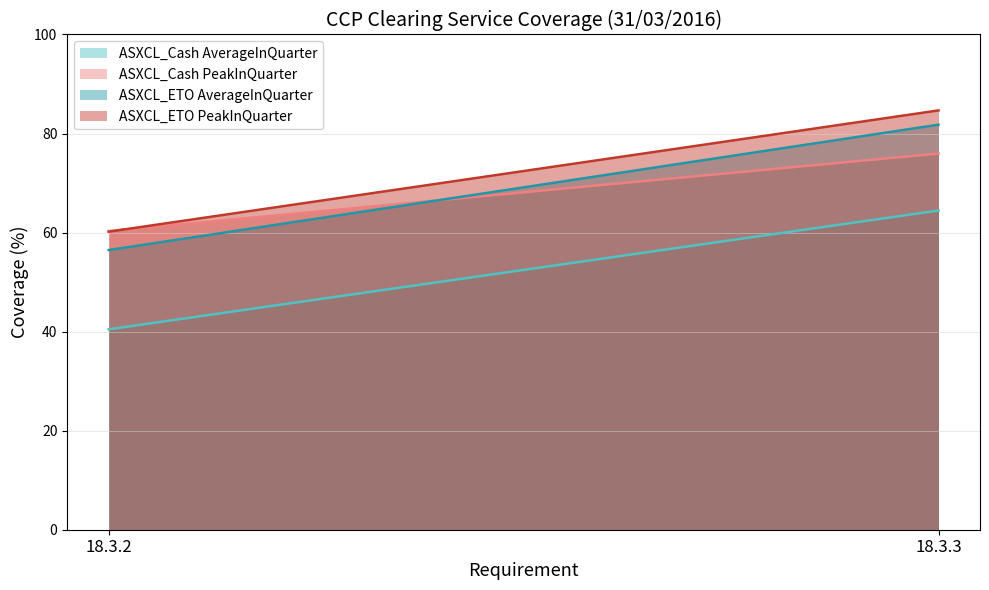

What are all the series names shown in the legend?

ASXCL_Cash AverageInQuarter, ASXCL_Cash PeakInQuarter, ASXCL_ETO AverageInQuarter, ASXCL_ETO PeakInQuarter